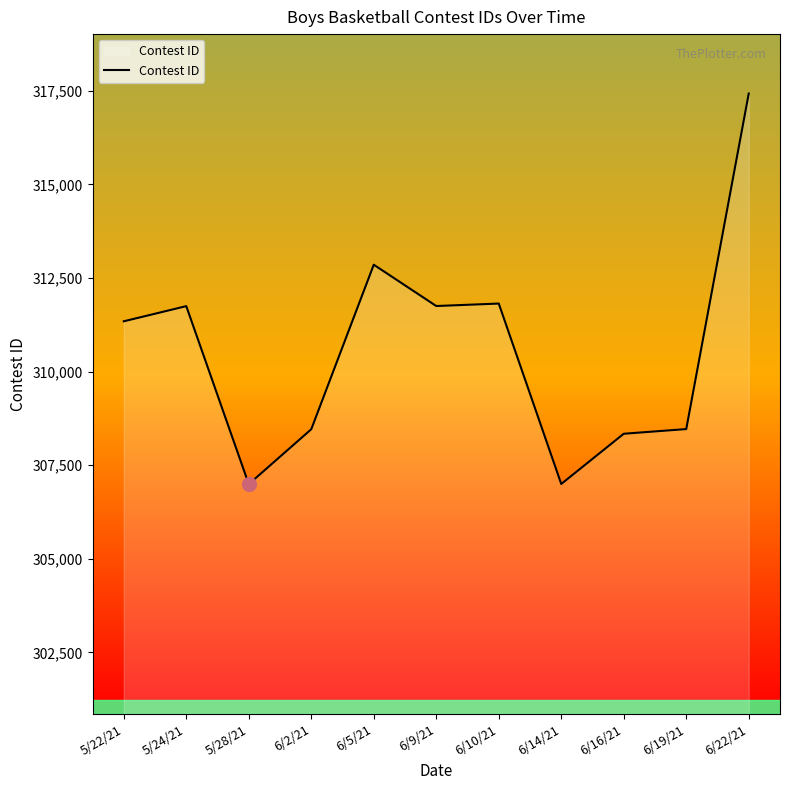

What is the greatest value displayed?

317425